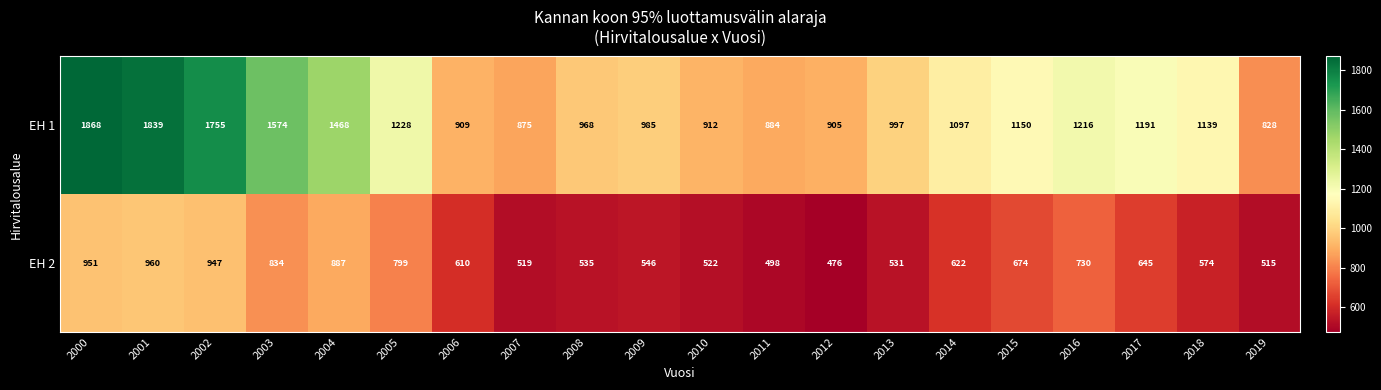

At which label is EH 2 closest to 718?

2016